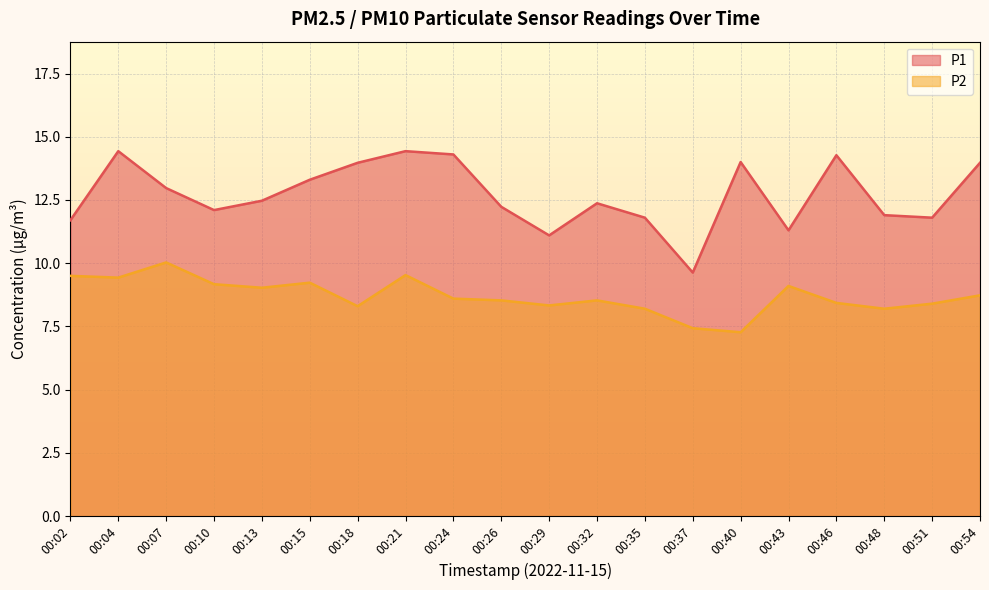

At which label does P2 first exceed 8?

00:02